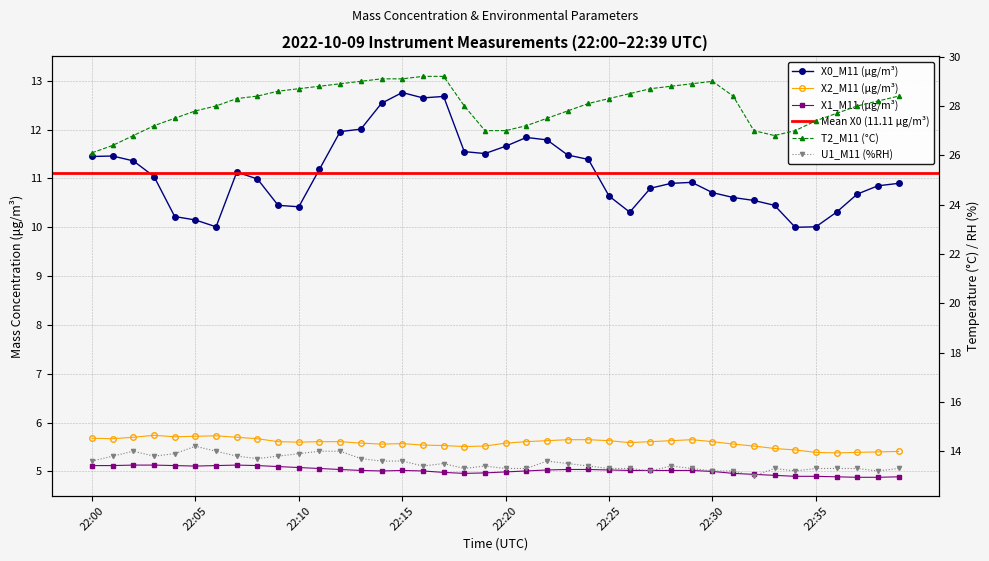

What is the difference between the second highest and second lowest values in the T2_M11 (°C) series?

2.8